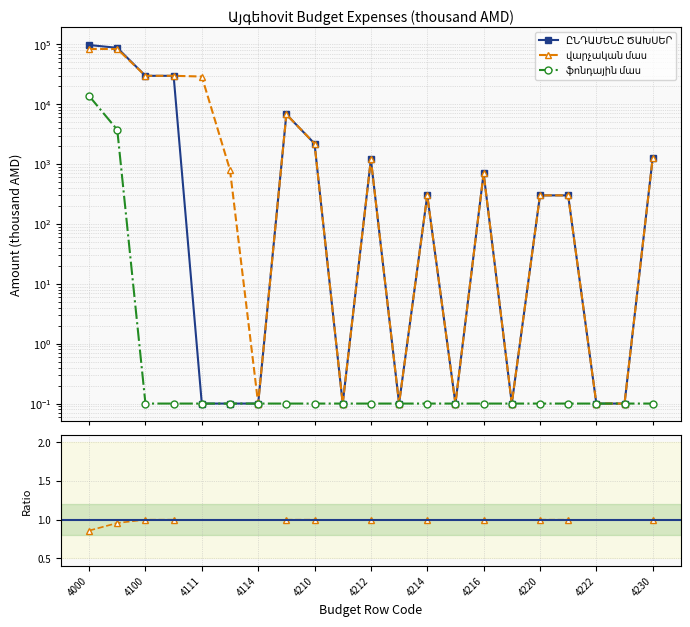

What is the spread (max minus min) of values at 4230?

1270.0